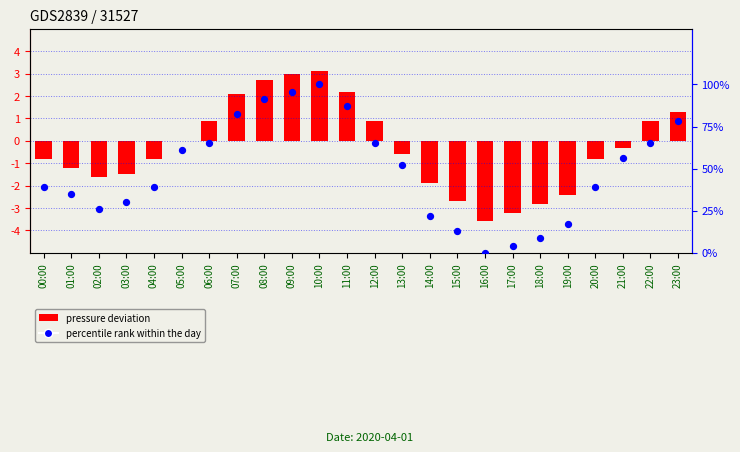

Which series contains the highest Y value?

percentile rank within the day